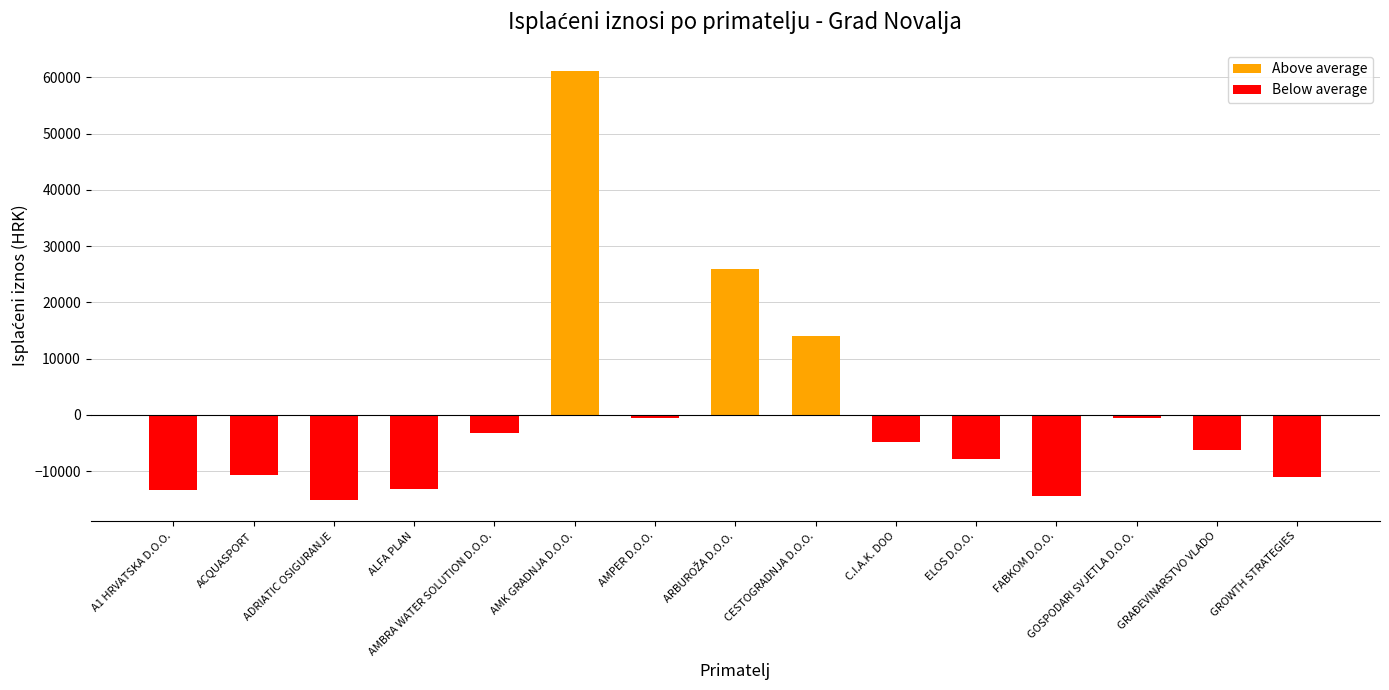

The value of Above average at ACQUASPORT is 0.0. True or false?

True